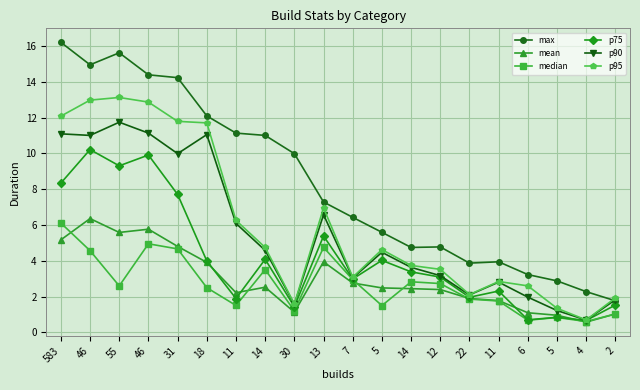

How many interior local peaks does the p90 series have?

5